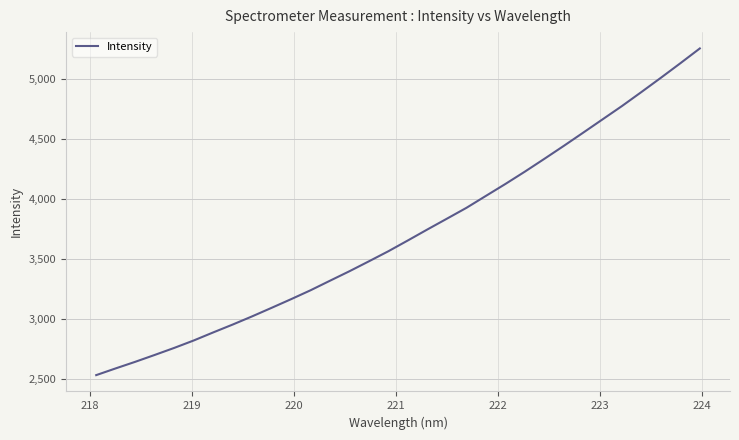

What is the smallest value displayed?

2531.5